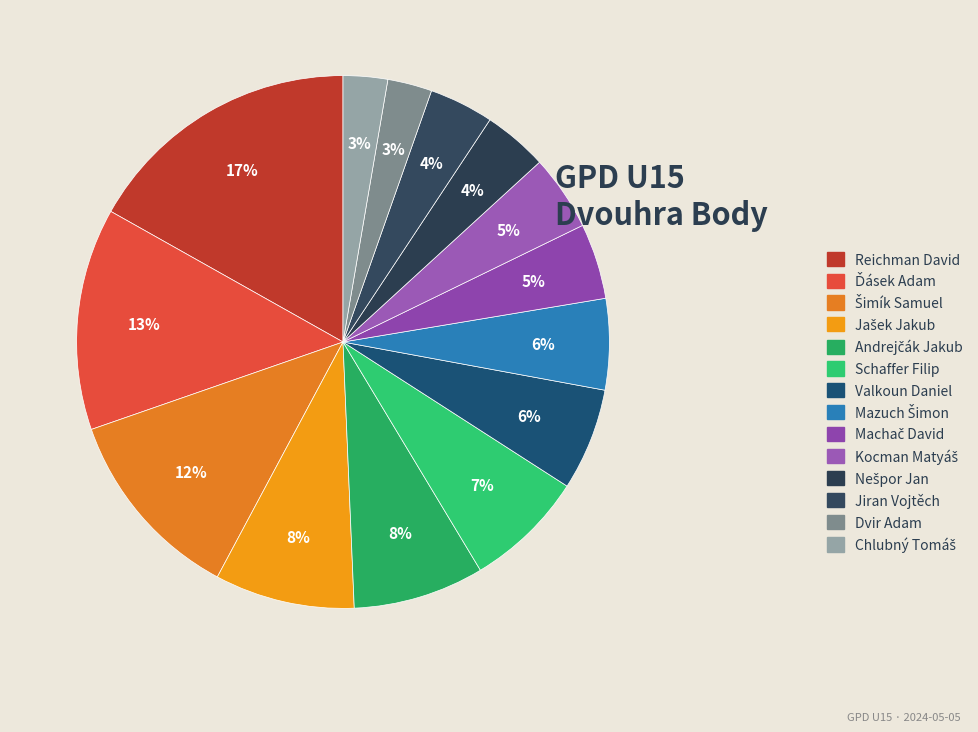

Count the number of slices in the pie.

14